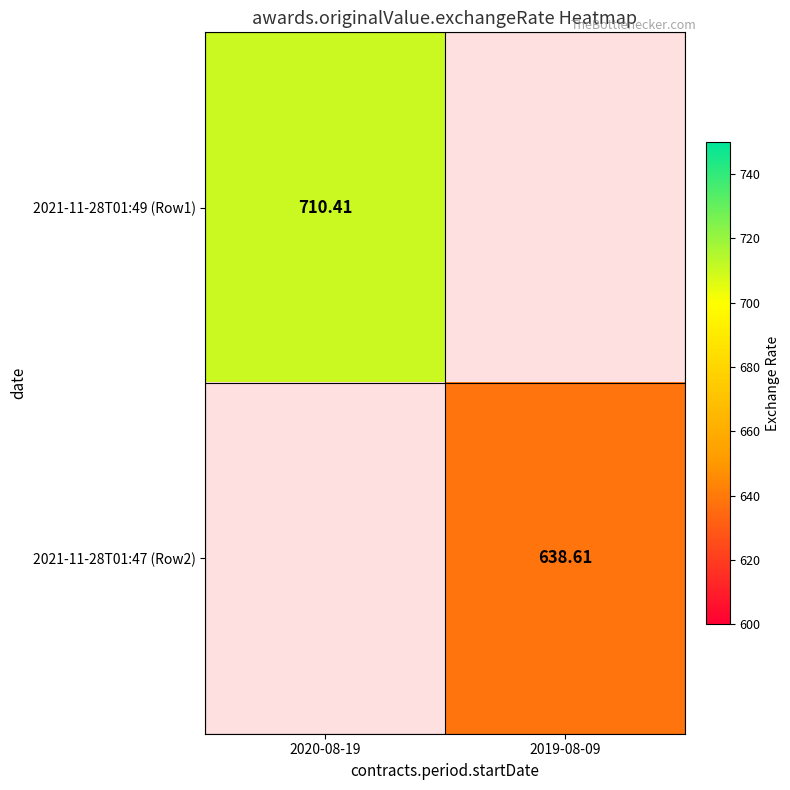

Which category has the highest value in the 2021-11-28T01:47 (Row2) series?

2020-08-19